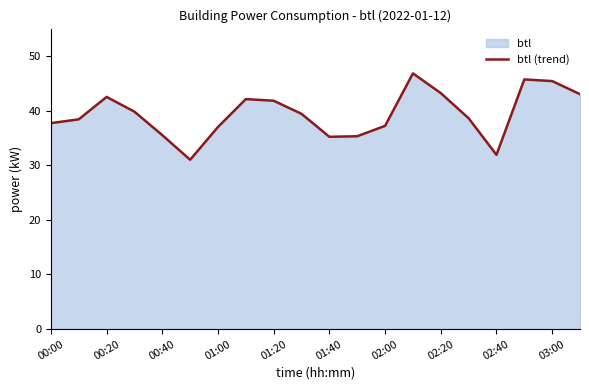

What is the difference between the second highest and minimum values?

14.7